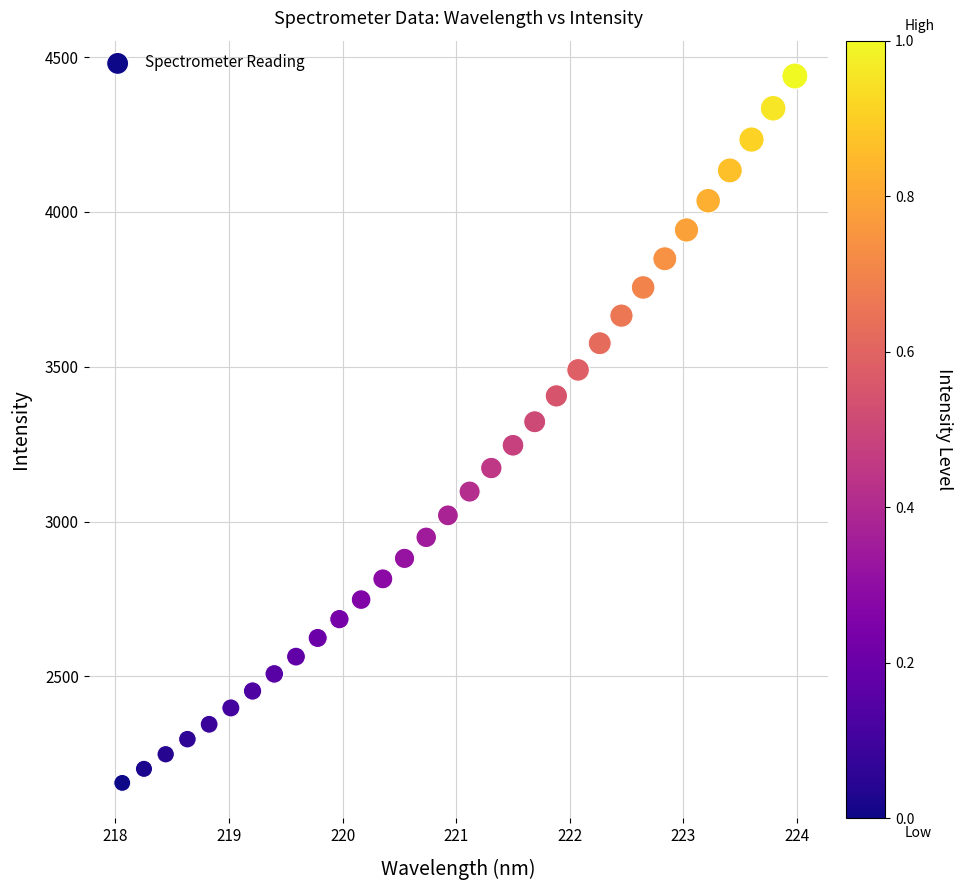

What is the range of X values (max minus min)?

5.9